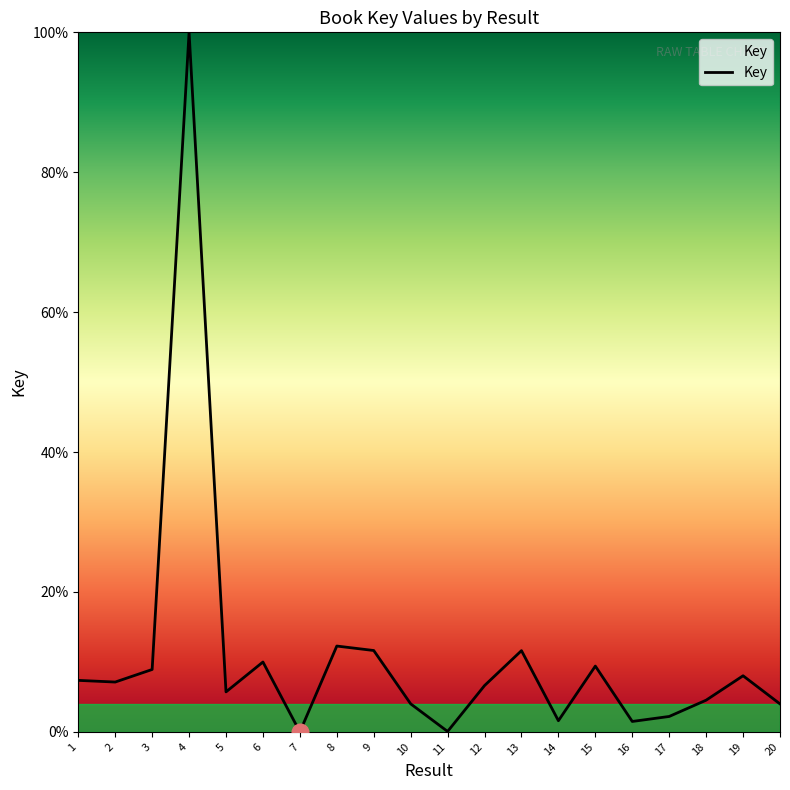

How many lines are shown in the chart?

1